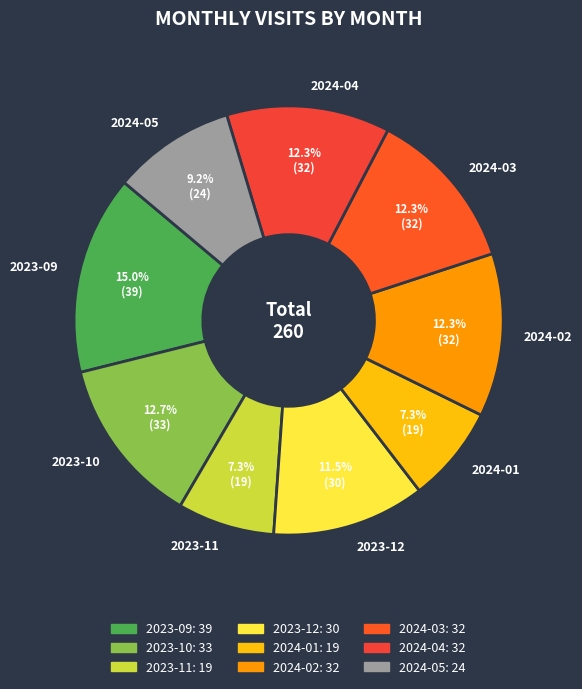

Combined, what portion of the pie is 2024-01 and 2023-11?

14.6%